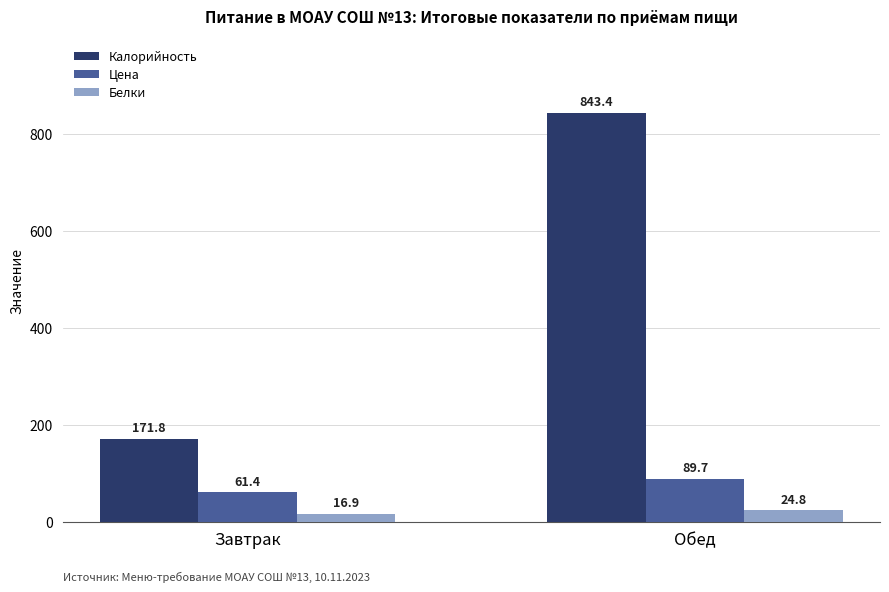

What is the value of the Калорийность bar at the 1st from the left?

171.8